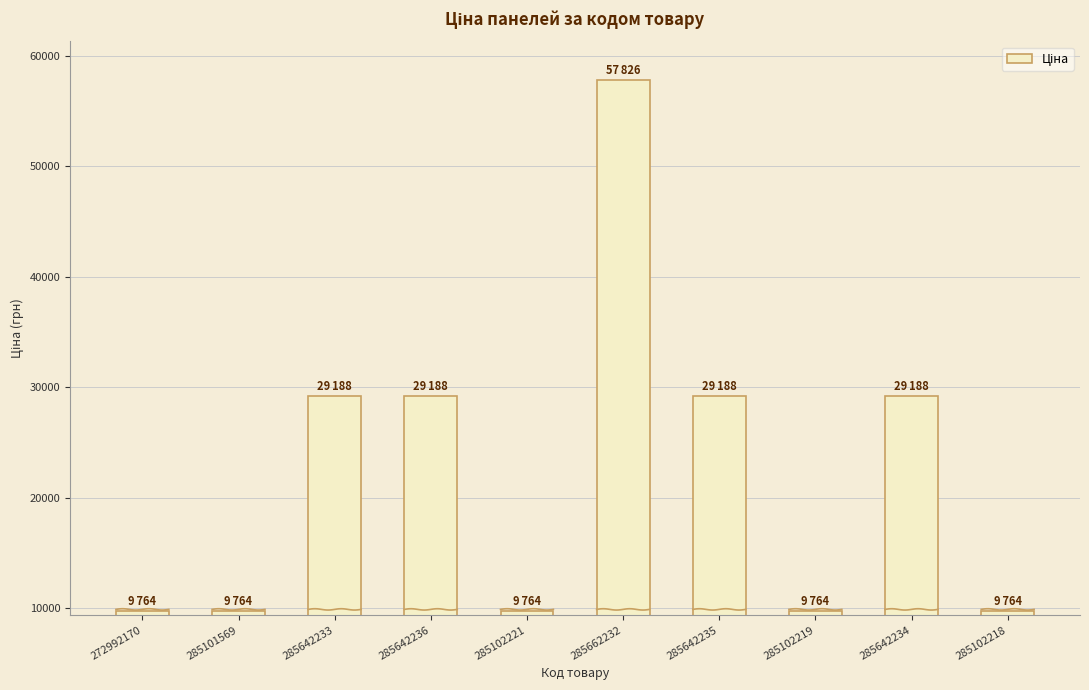

Where does the data first go above 29188?

285642233